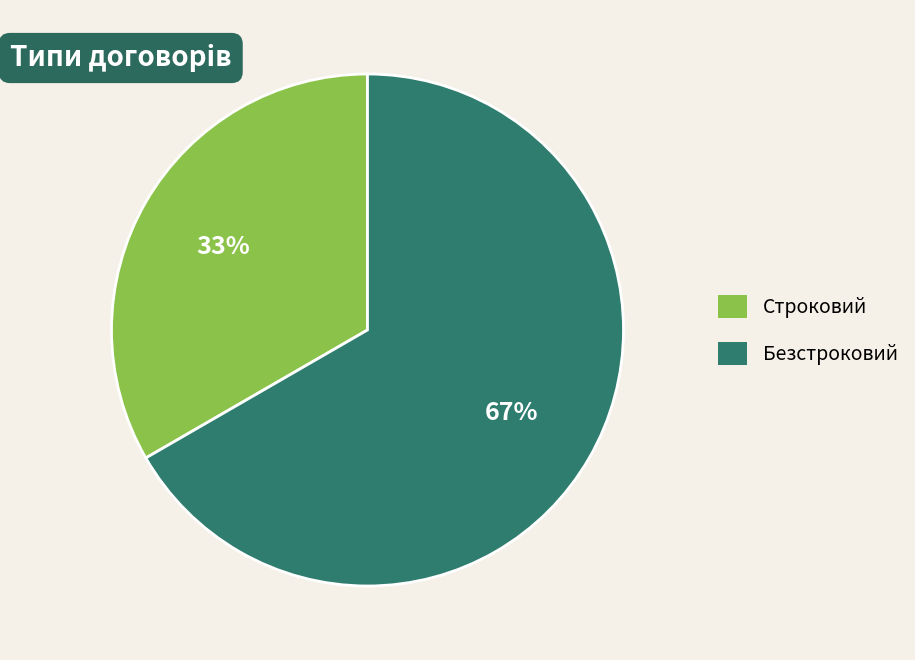

Is Строковий the majority of the pie?

No